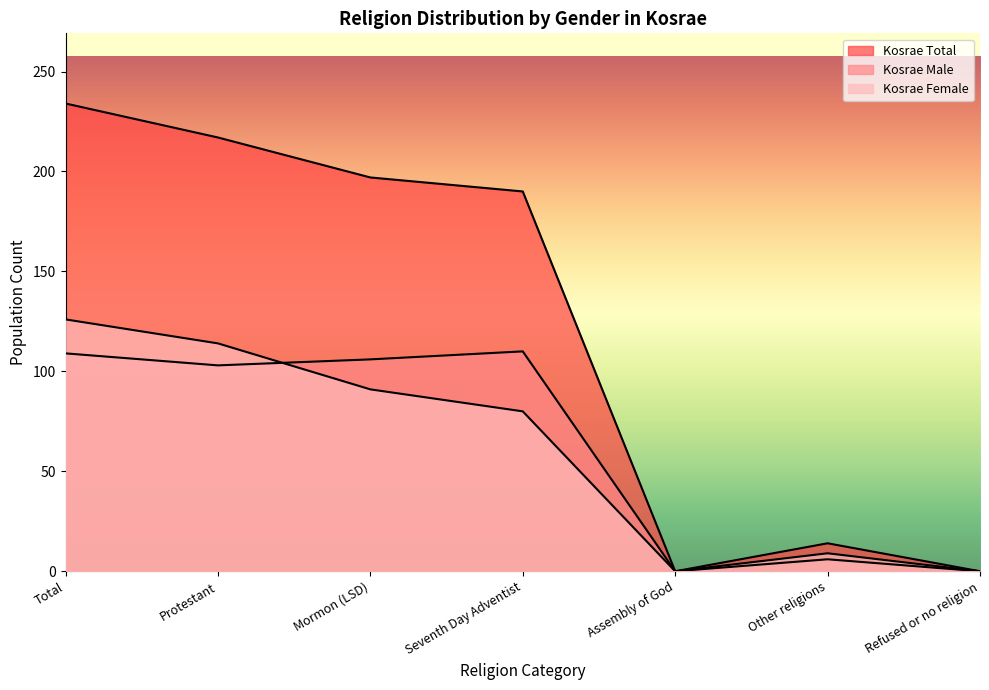

What are all the series names shown in the legend?

Kosrae Total, Kosrae Male, Kosrae Female